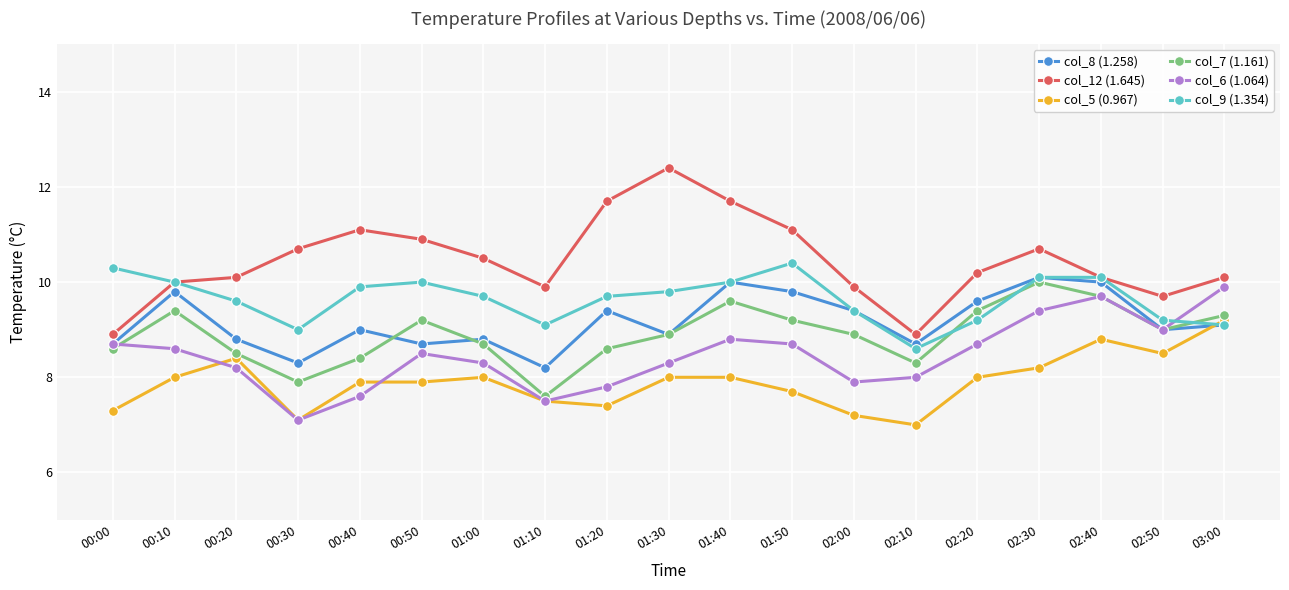

How many categories are shown in the chart?

19